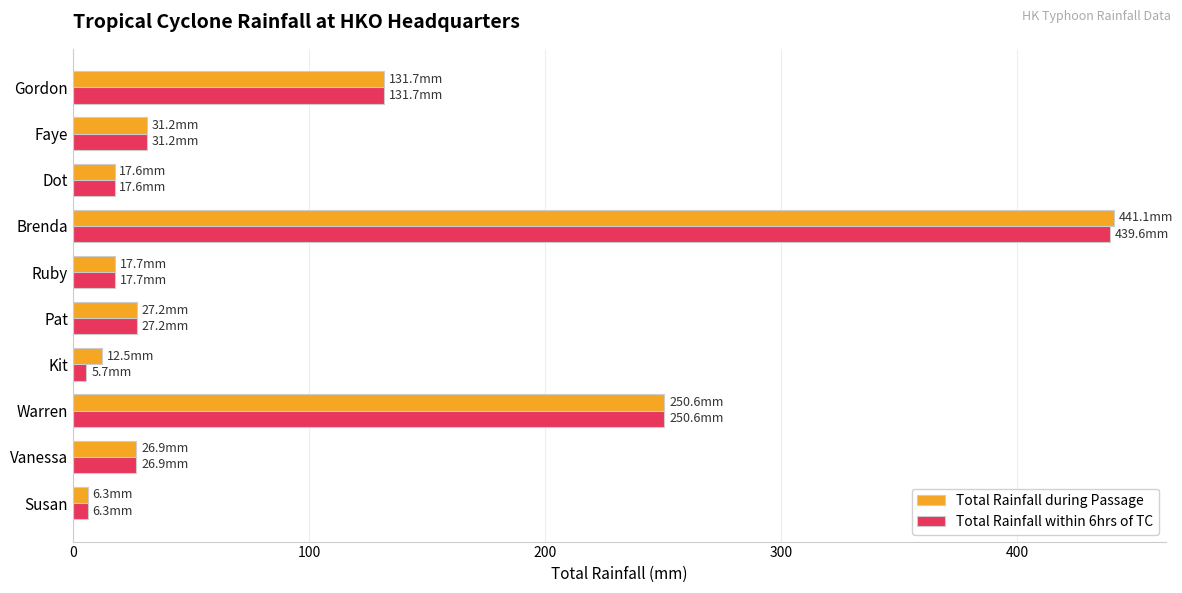

Where is Total Rainfall during Passage nearest to the value 223?

Warren